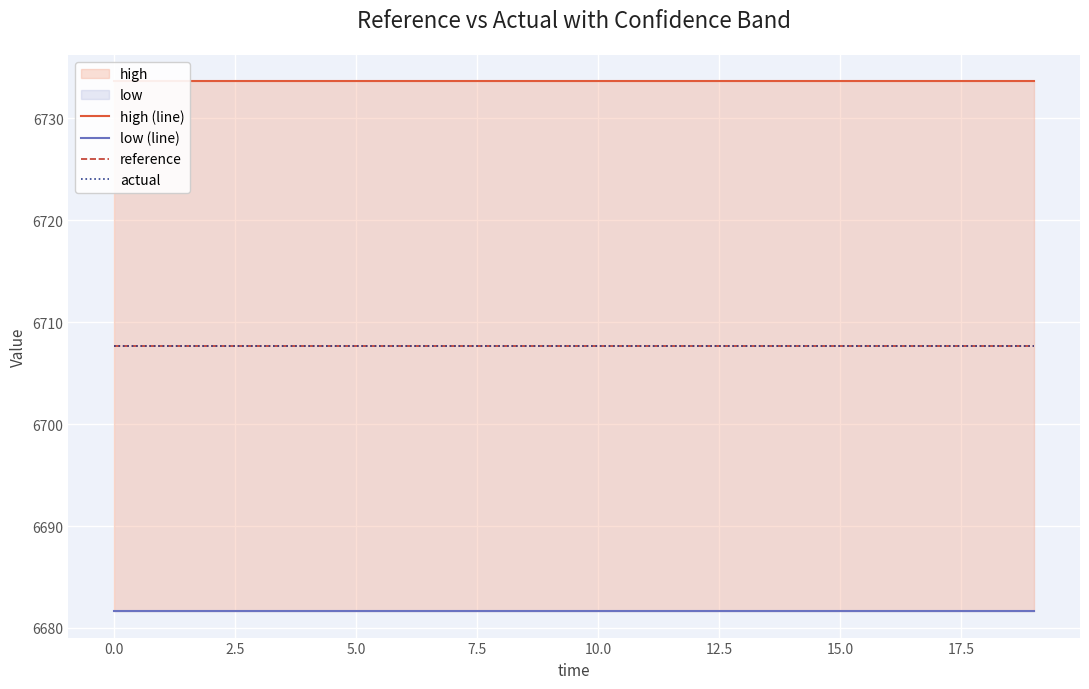

True or false: high (line) and actual cross at least once.

False